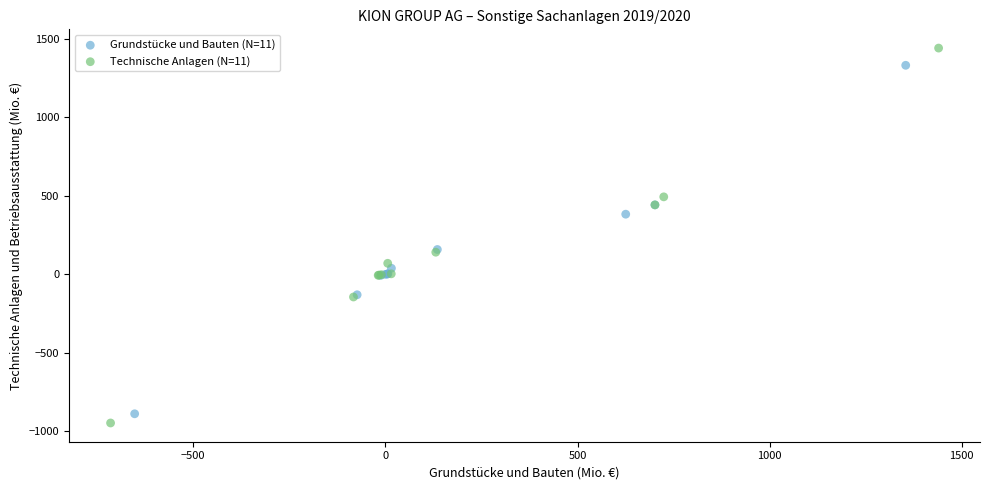

What are all the series names shown in the legend?

Grundstücke und Bauten (N=11), Technische Anlagen (N=11)